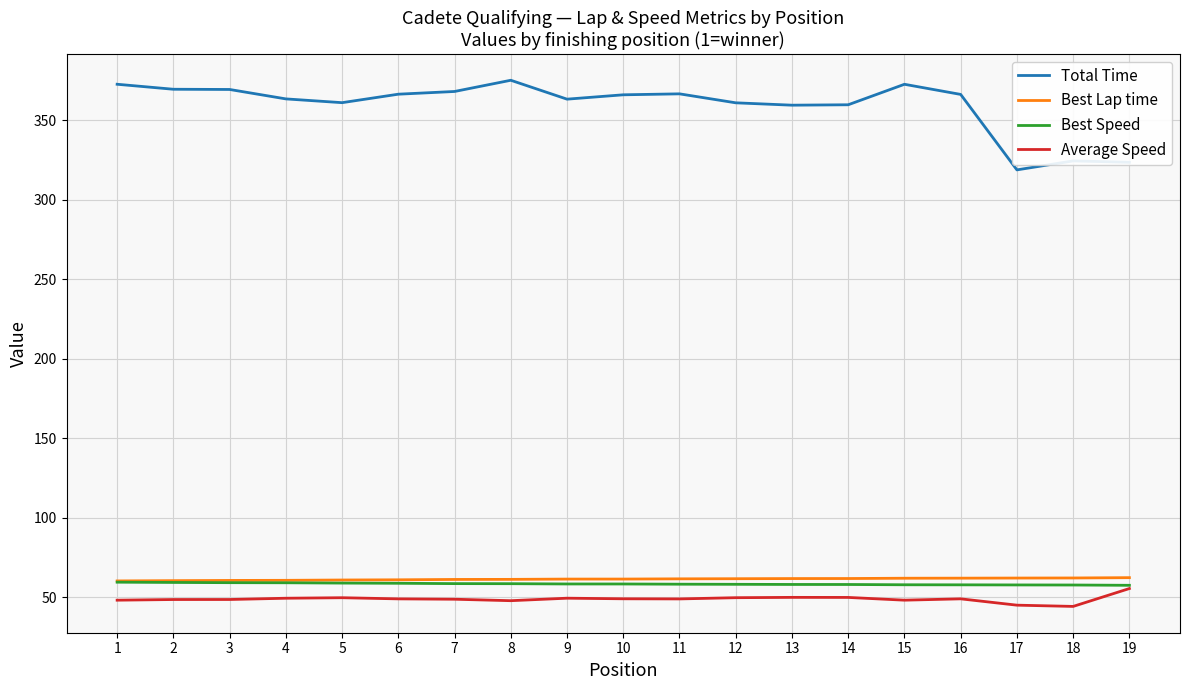

What is the minimum value shown in the chart?

44.4